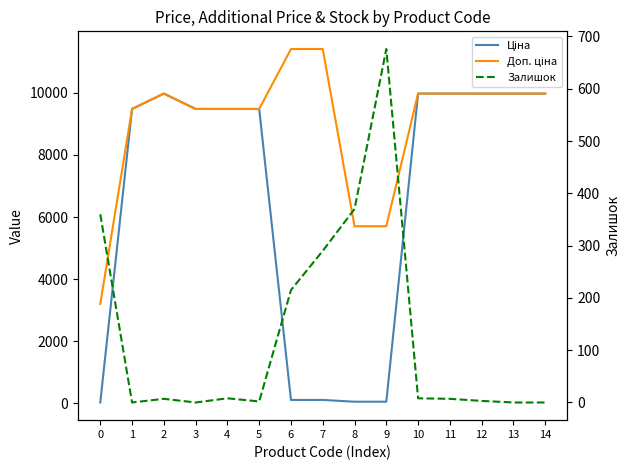

Which category has the highest value across all series?

6